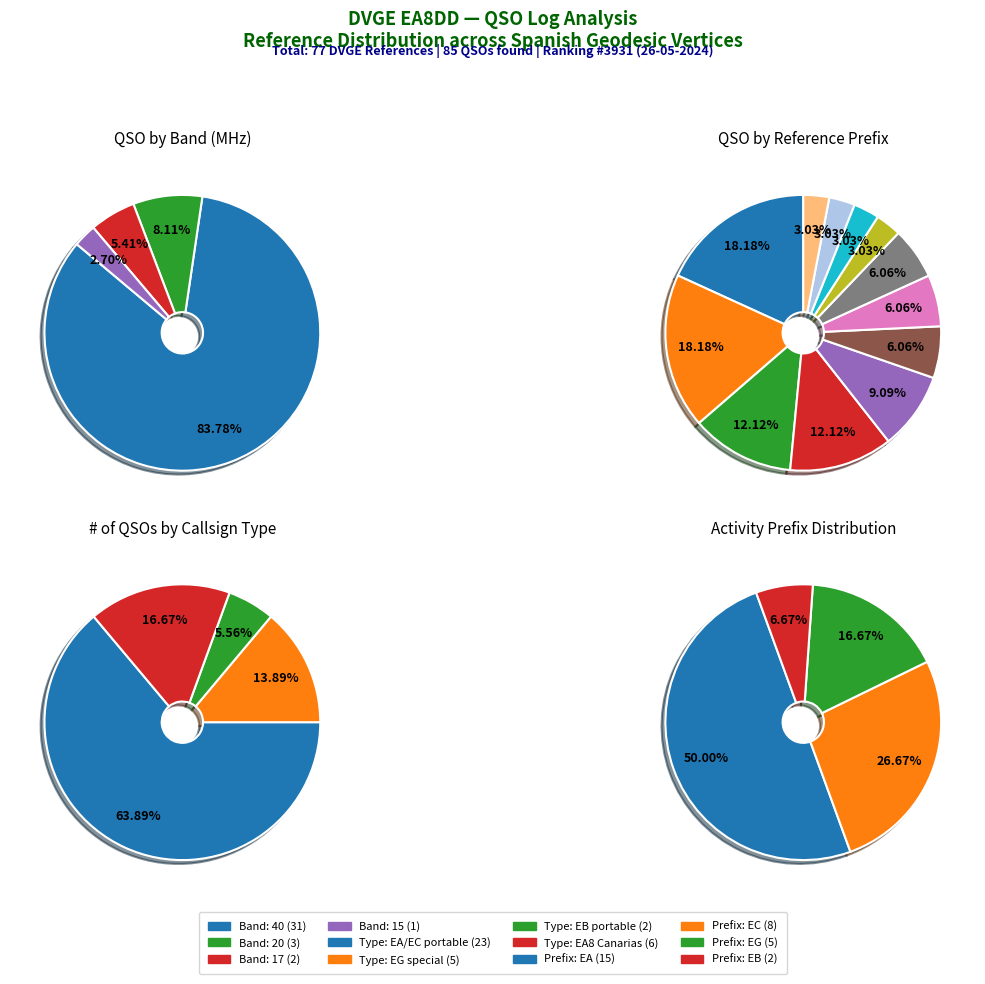

Is 1 the majority of the pie?

No